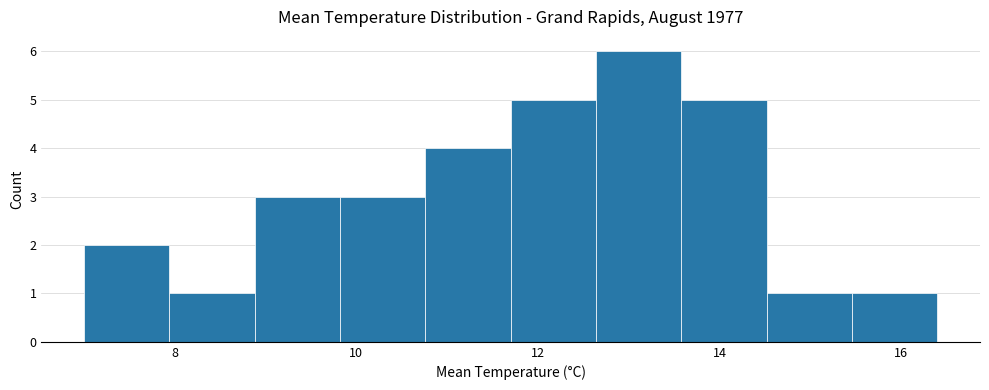

Over which range of the x-axis is the bar tallest?

12.64 to 13.58